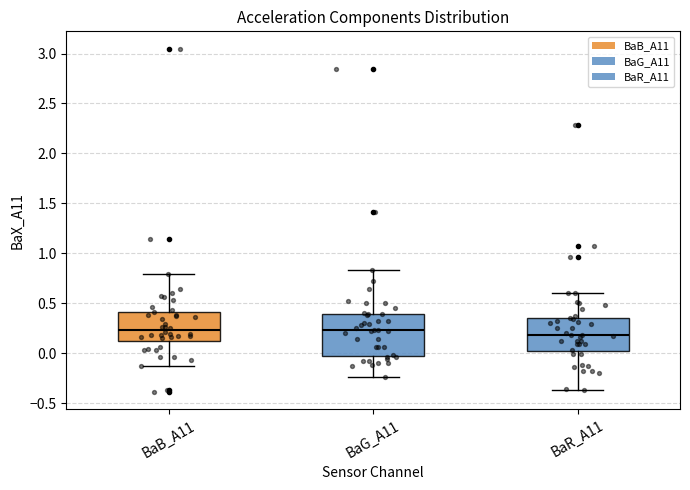

Where does the upper whisker of the box for BaB_A11 end on the y-axis? The values are not printed on the chart, so give them approximately, as read against the axis.

0.80